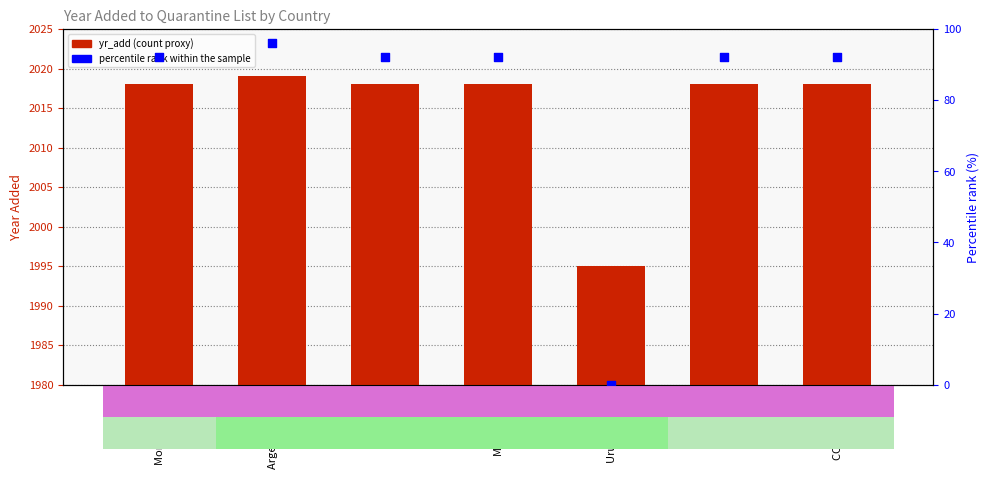

Which series has the widest spread of Y values?

percentile rank within the sample